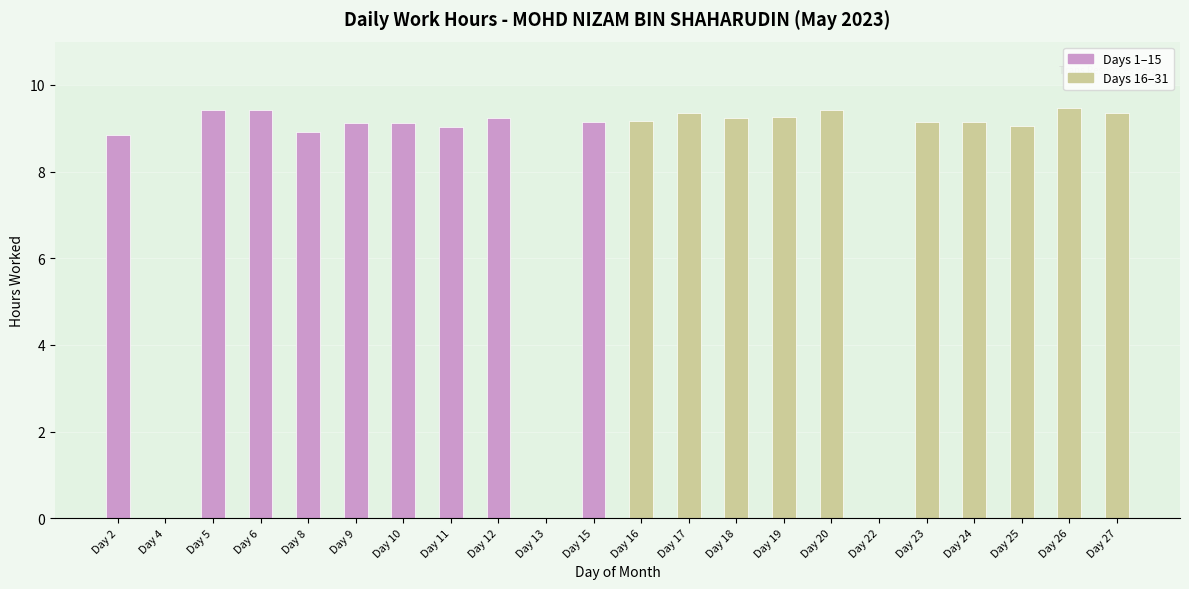

What is the sum of all values?

174.9